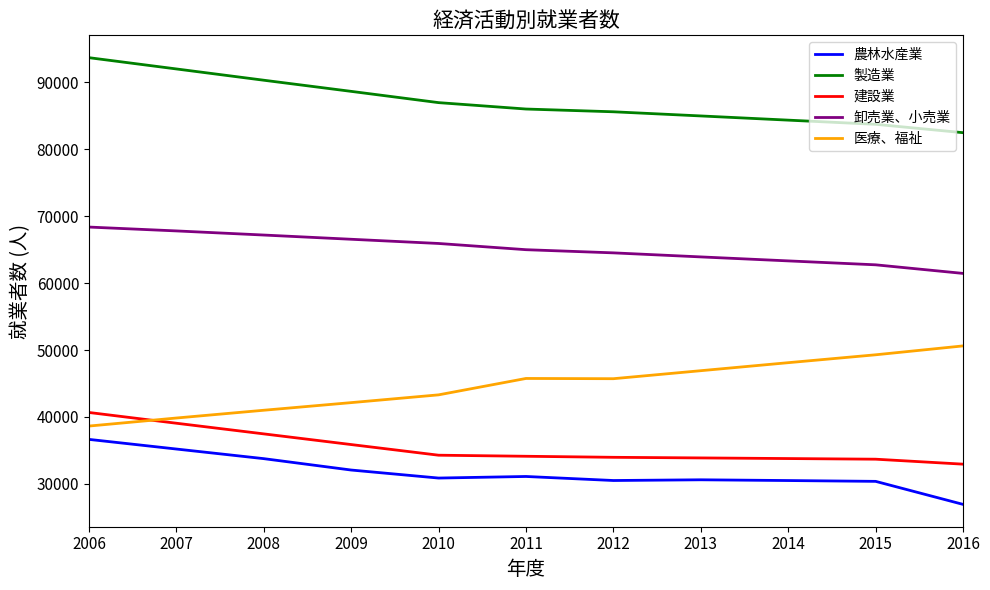

Where does the 建設業 series first go above 34132?

2006